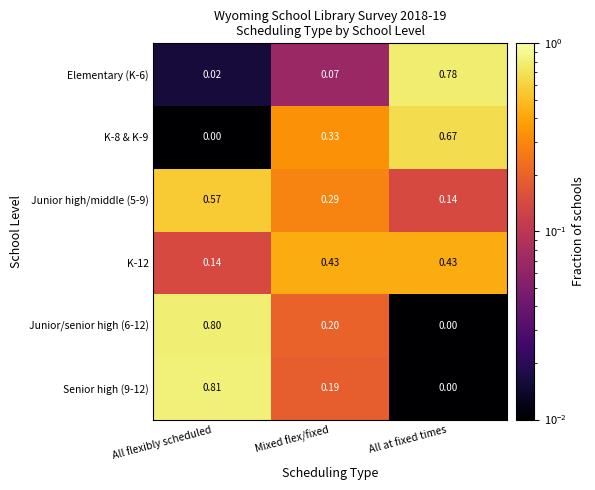

Which category has the lowest value in the K-8 & K-9 series?

All flexibly scheduled